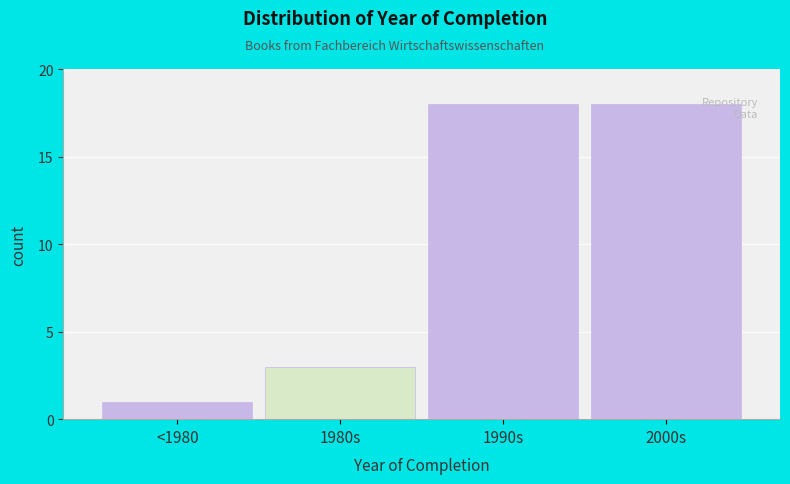

Reading right to left, transcribe all the data shown in this chart.

18	18	3	1